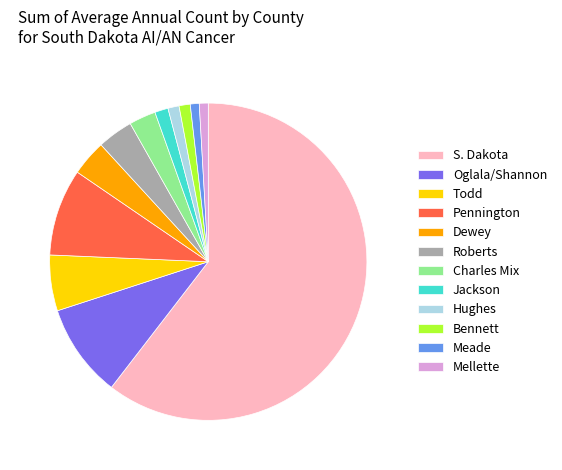

Between Dewey and Todd, which is larger?

Todd